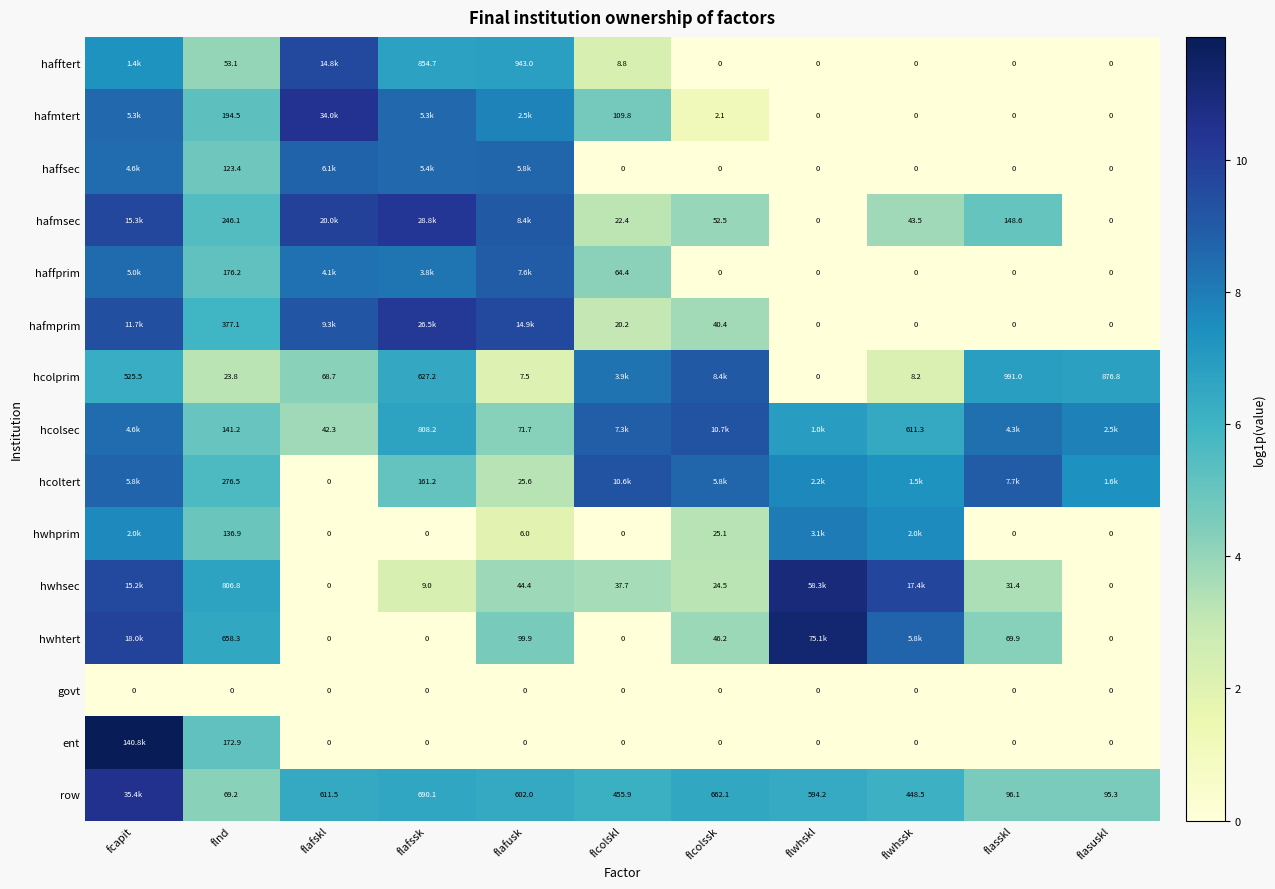

At which category does the chart reach its peak across all series?

fcapit